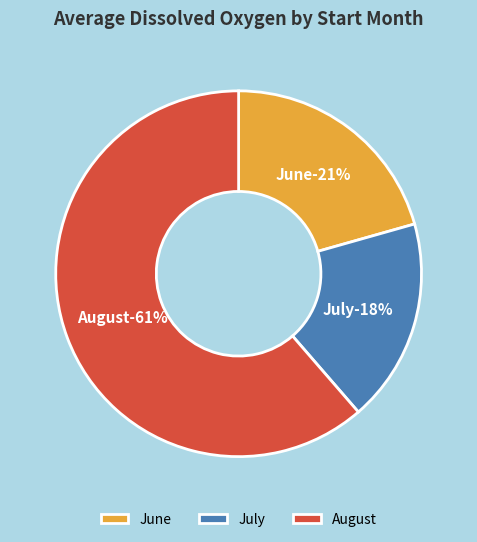

Does 9 represent more than half of the total?

No